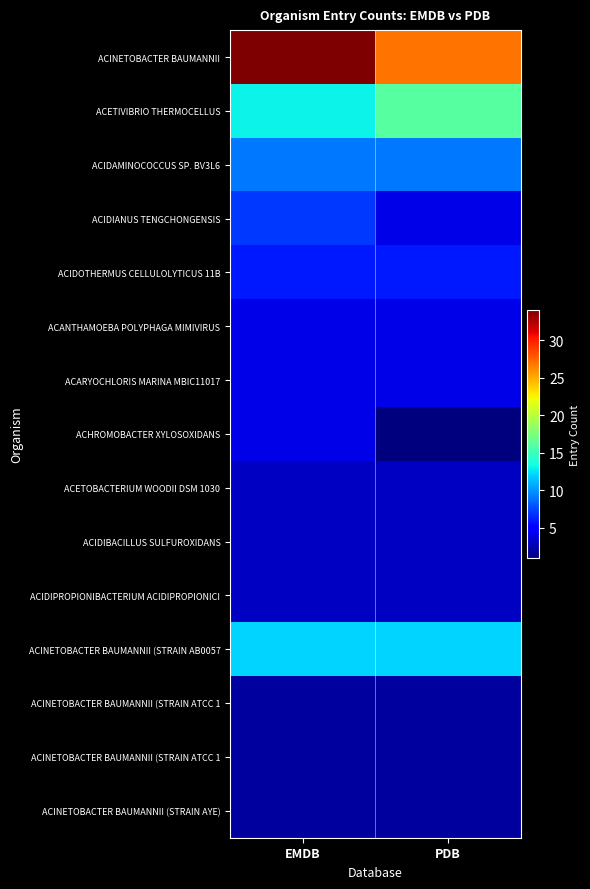

What is the minimum value shown in the chart?

1